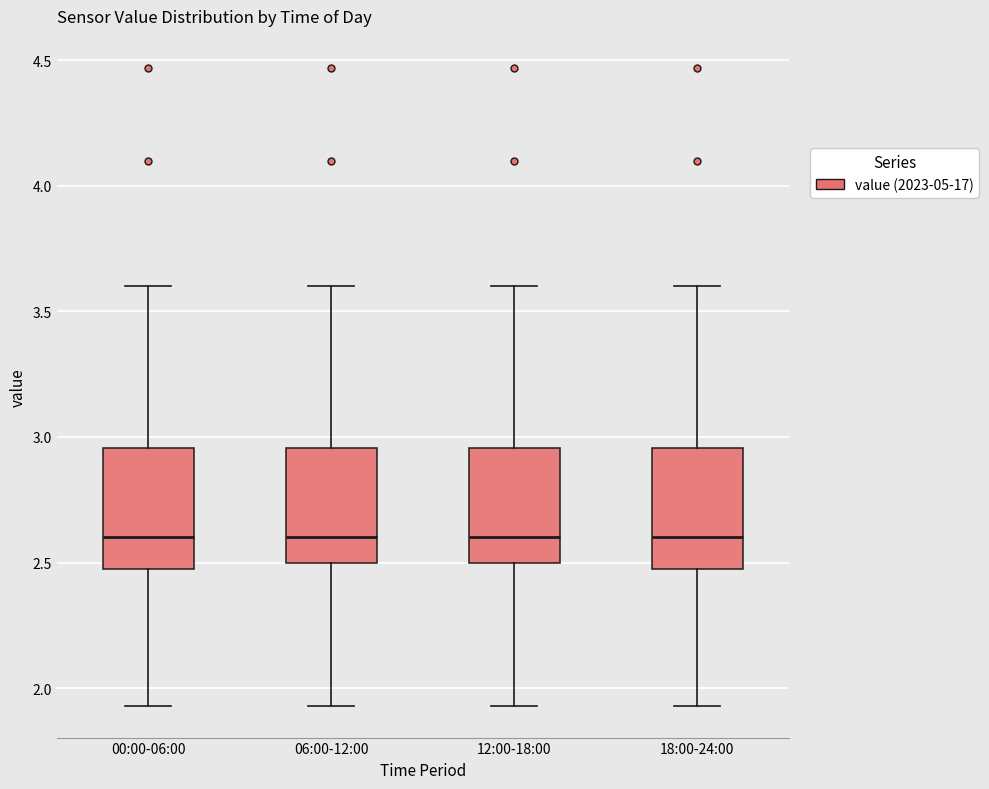

Where does the lower whisker of the box for 00:00-06:00 end on the y-axis? The values are not printed on the chart, so give them approximately, as read against the axis.

1.95